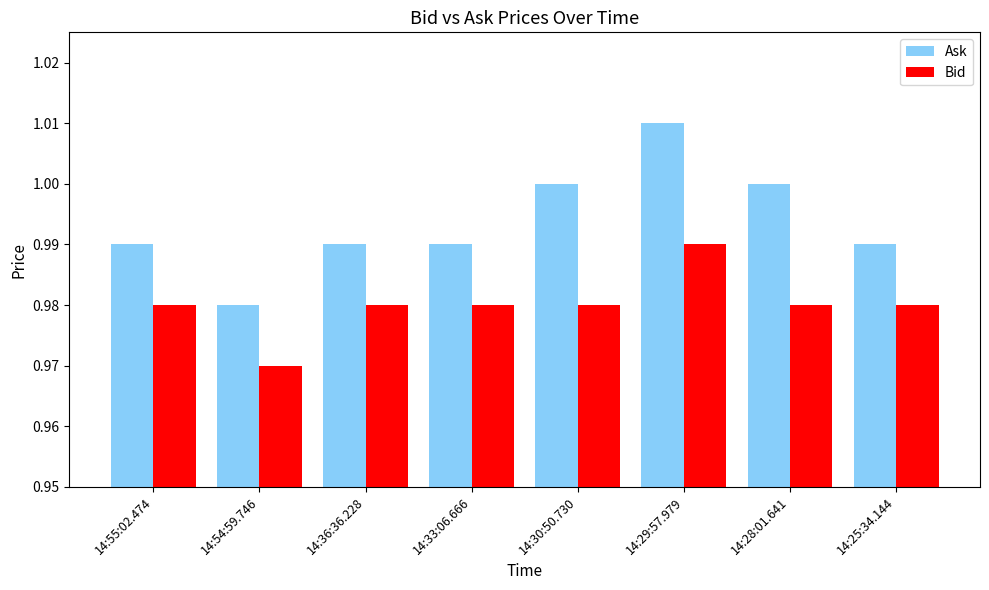

What is the label of the 8th bar from the left?

14:25:34.144